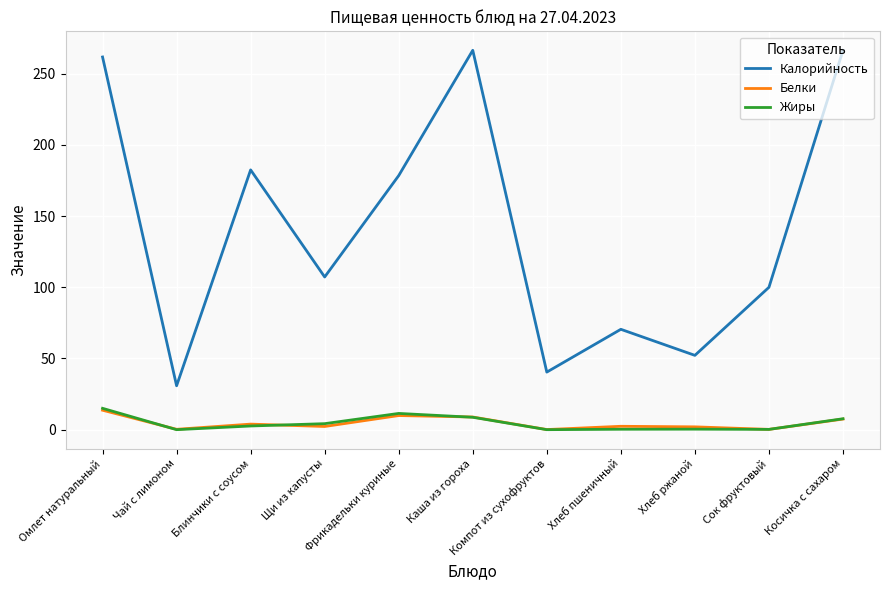

Which series has the largest range (max minus min)?

Калорийность